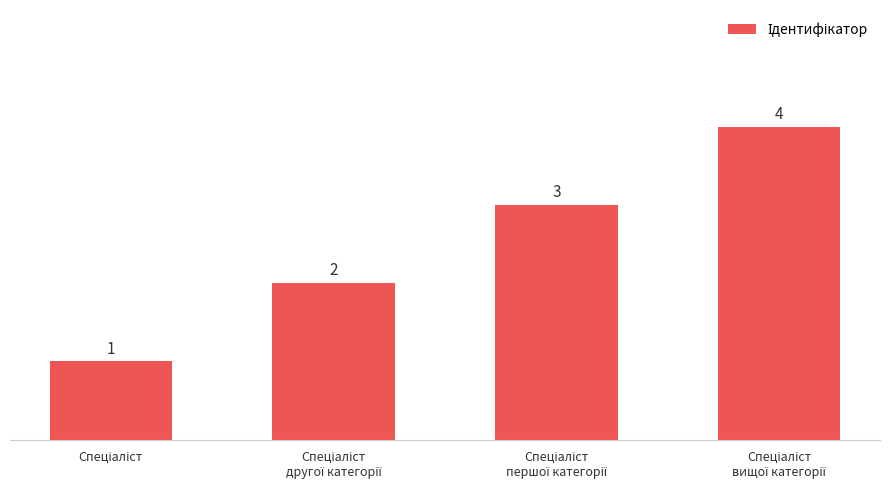

Reading left to right, what are all the values shown in this chart?

1	2	3	4